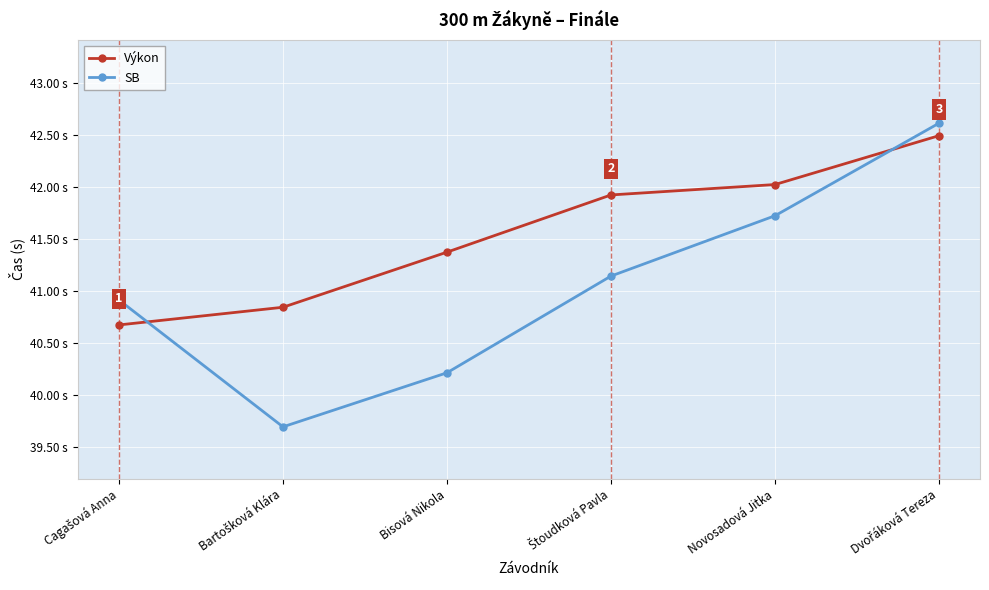

True or false: SB has more than 2 points higher than both neighbors.

False